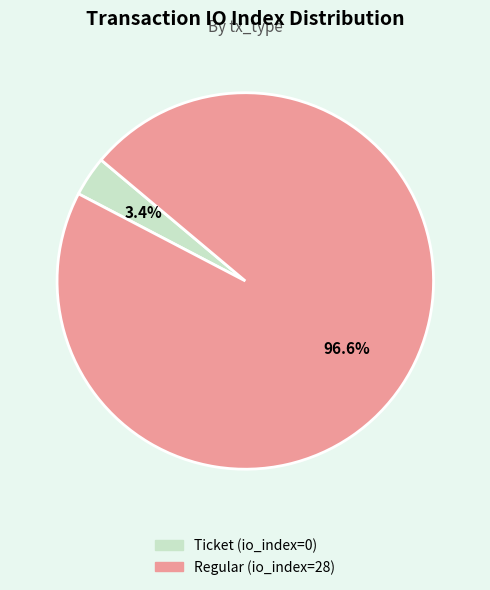

Rank the categories by value from highest to lowest.

Regular (io_index=28), Ticket (io_index=0)